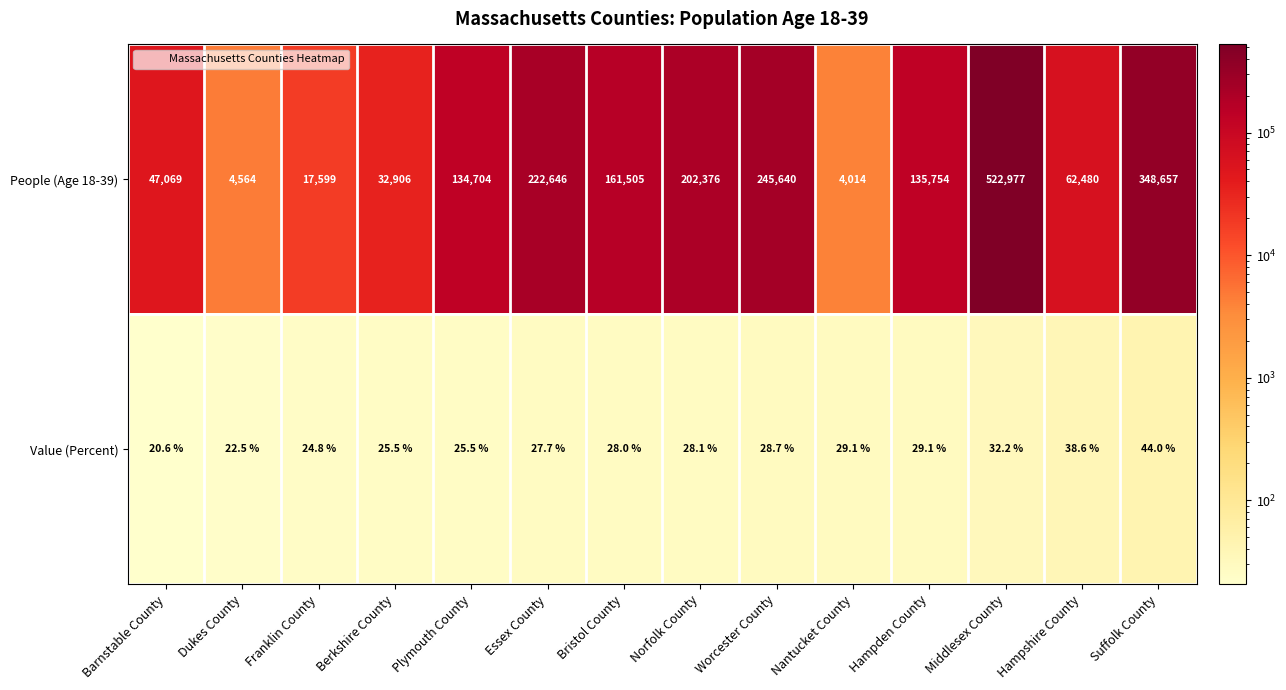

Is it true that Value (Percent) equals 28.1 at Norfolk County?

True